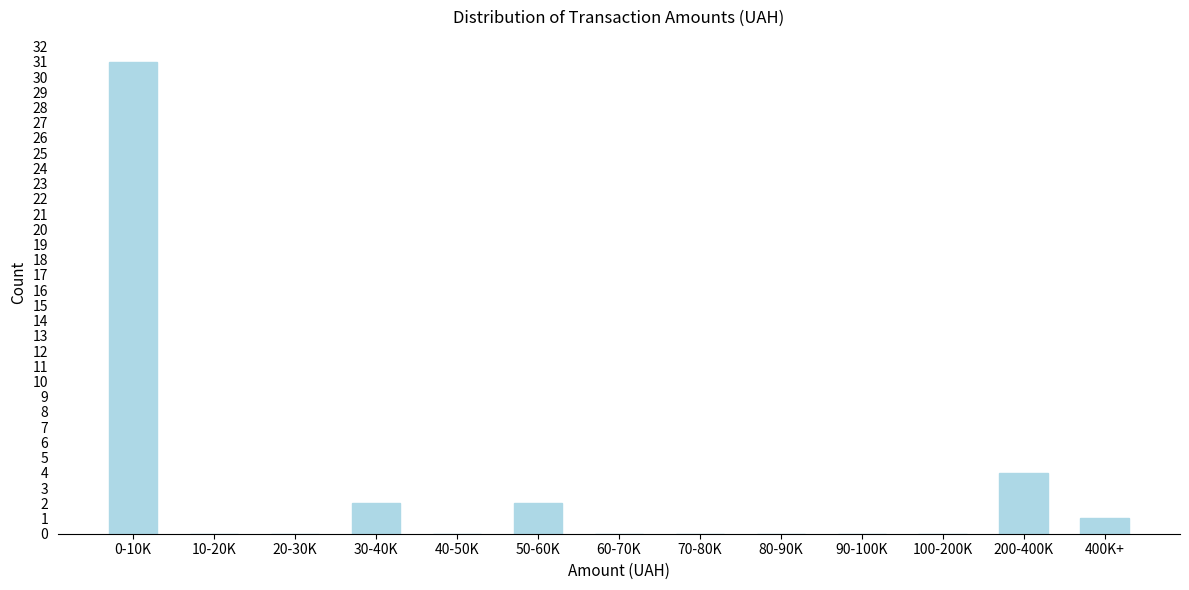

Reading right to left, list all the values displayed in this chart.

400K+=1	200-400K=4	100-200K=0	90-100K=0	80-90K=0	70-80K=0	60-70K=0	50-60K=2	40-50K=0	30-40K=2	20-30K=0	10-20K=0	0-10K=31